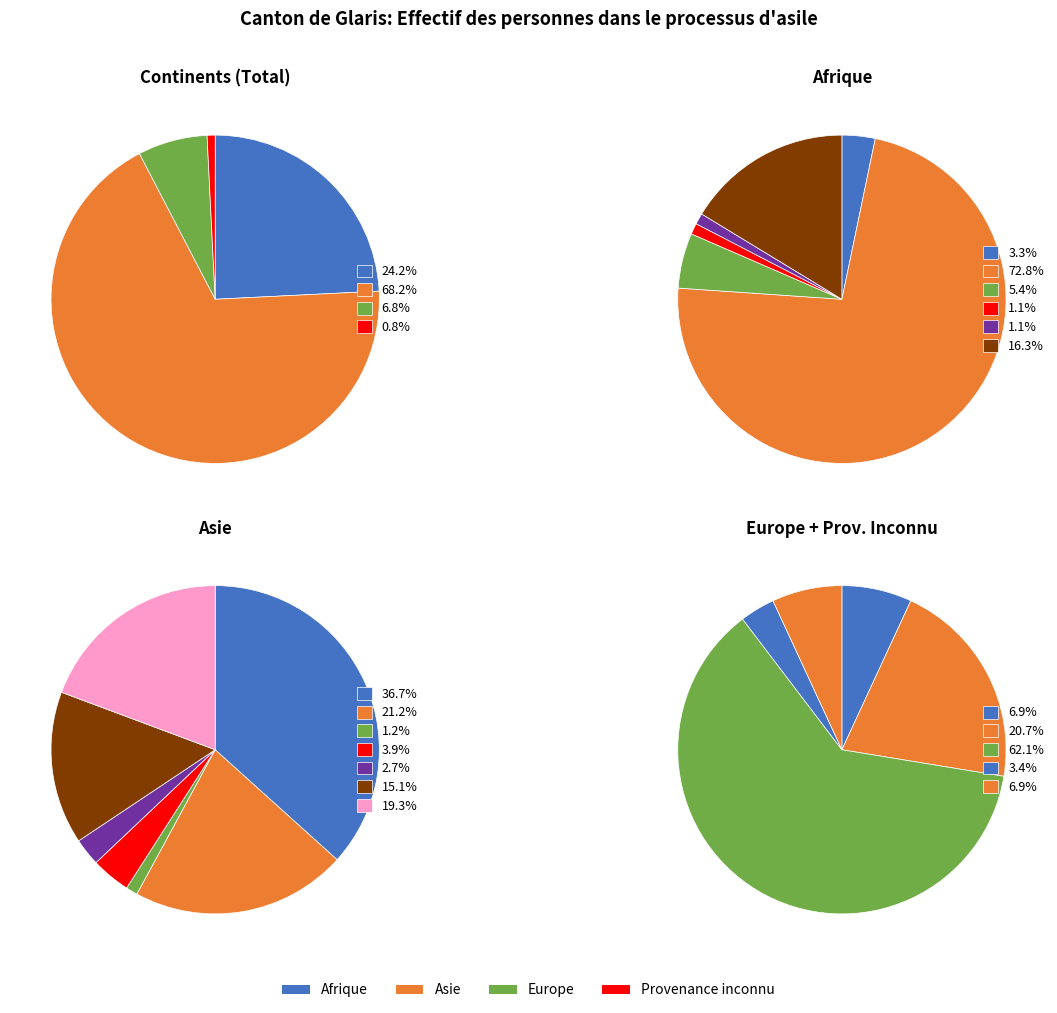

Does any single category account for the majority?

Yes